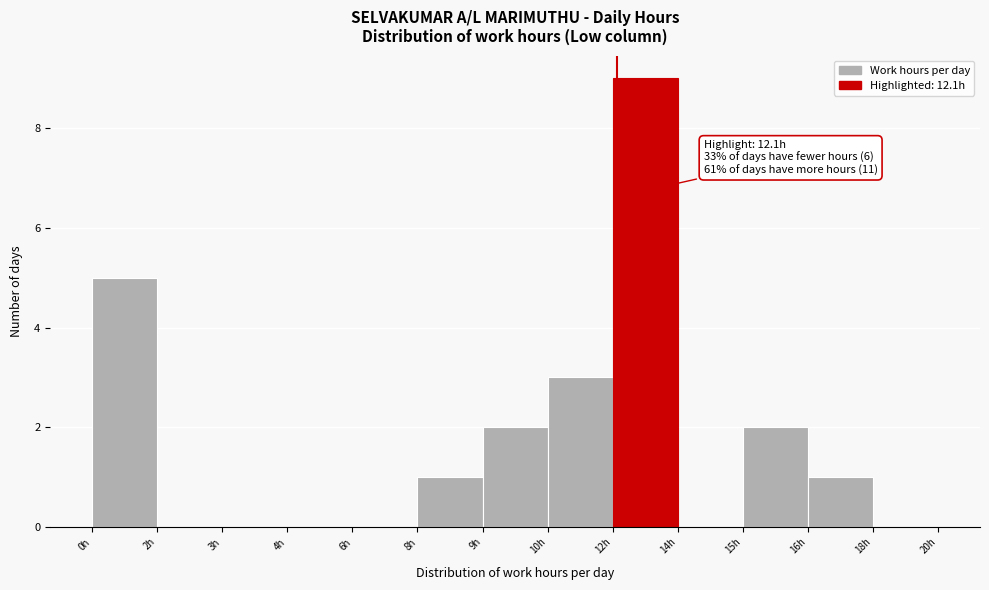

Reading left to right, list all the values displayed in this chart.

0h=5	2h=0	3h=0	4h=0	6h=0	8h=1	9h=2	10h=3	12h=9	14h=0	15h=2	16h=1	18h=0